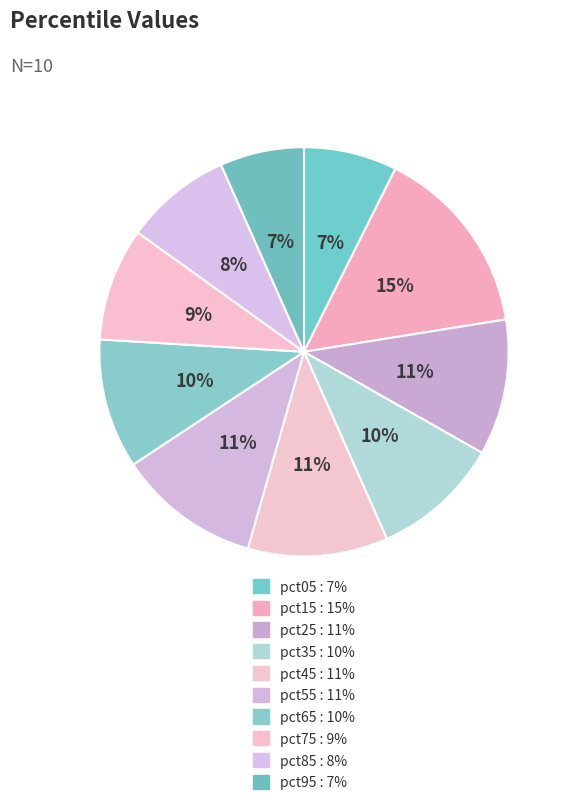

How many segments does this pie chart have?

10